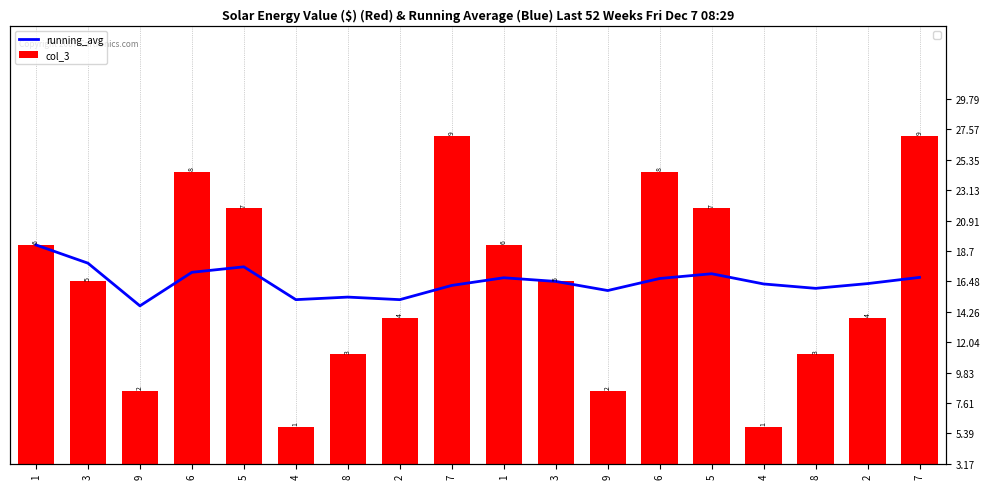

What is the label of the 8th bar from the right?

3